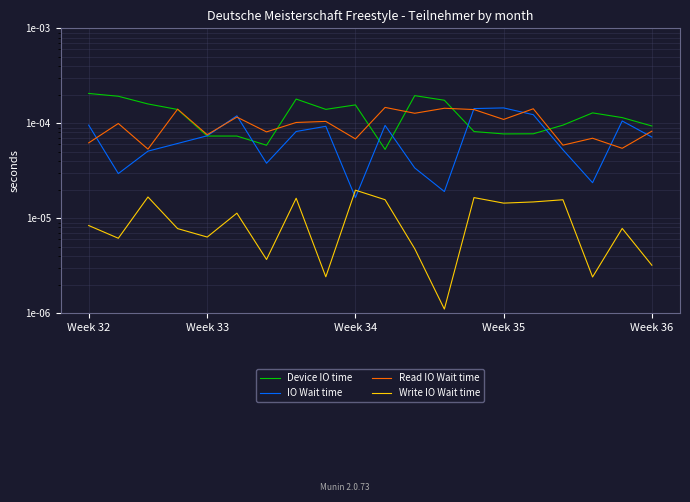

Which category has the lowest value in the Device IO time series?

10